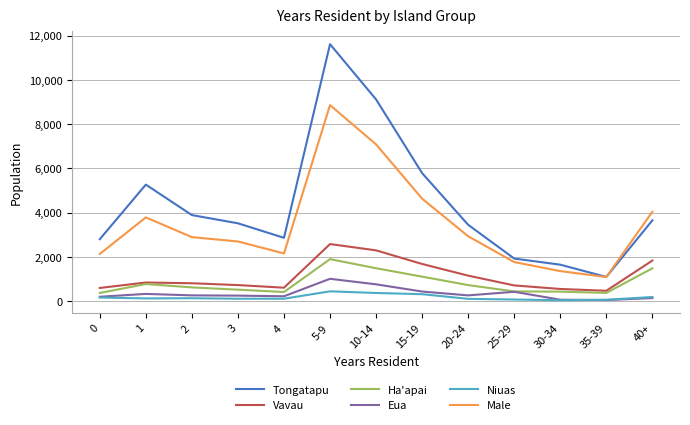

What value does the Tongatapu series have at 1, to the nearest 100?

5300